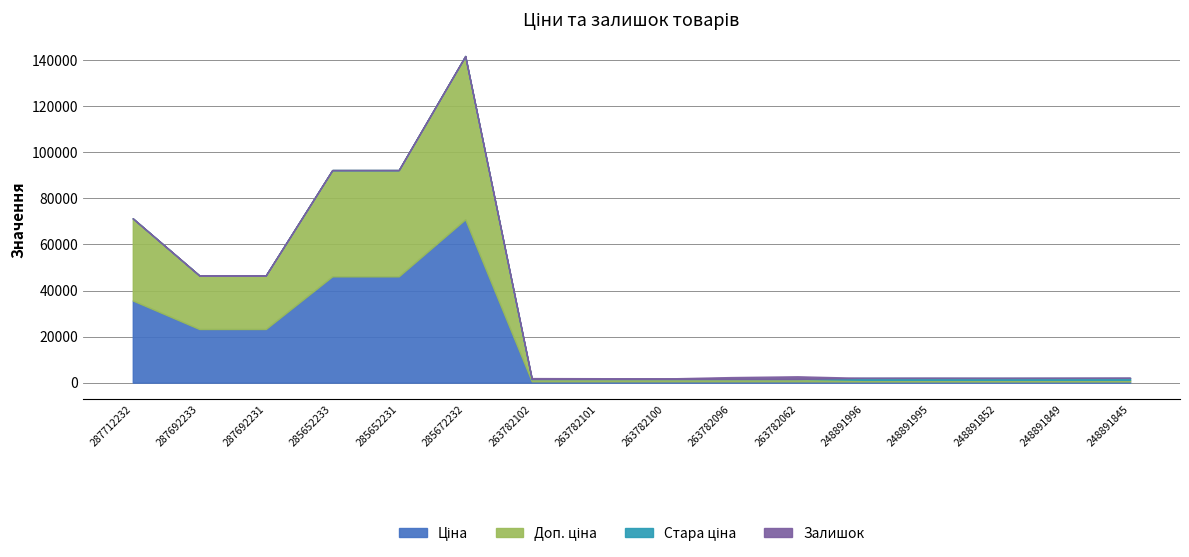

At how many categories does at least one series exceed 47280?

1